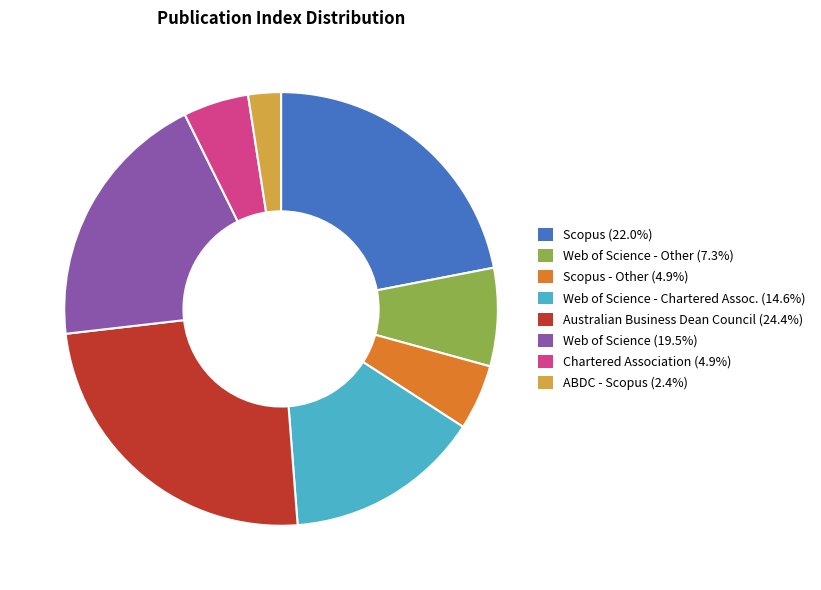

Does any single category account for the majority?

No